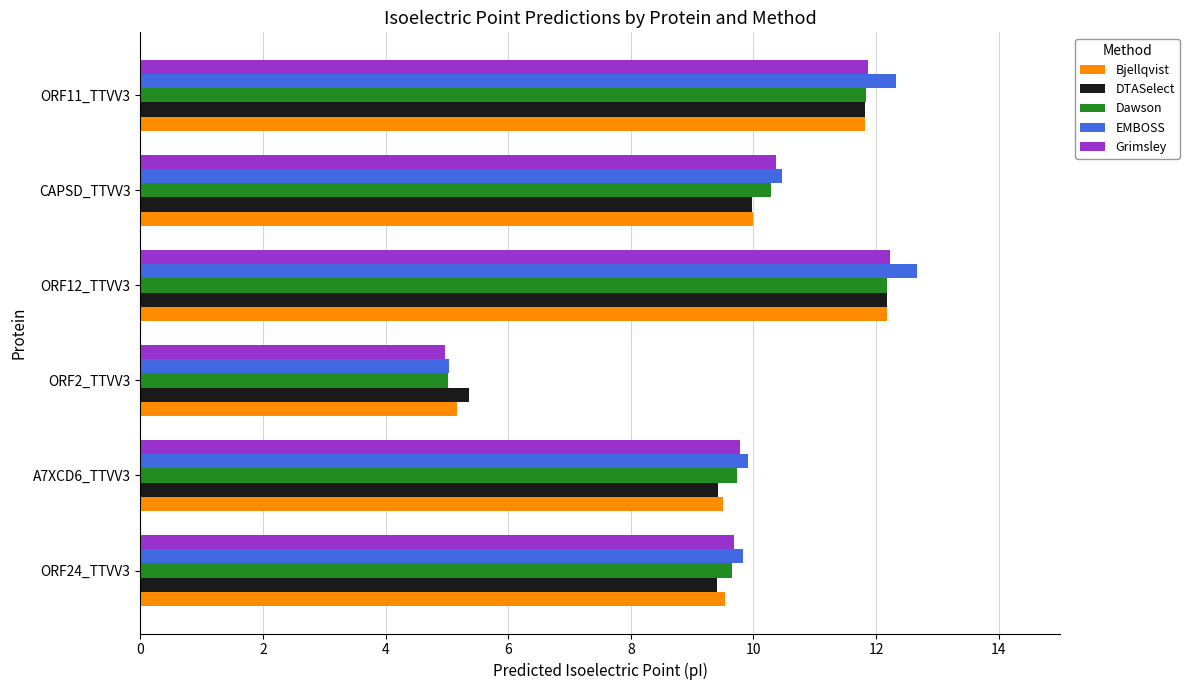

True or false: Bjellqvist has a value of 12.2 at ORF12_TTVV3.

True